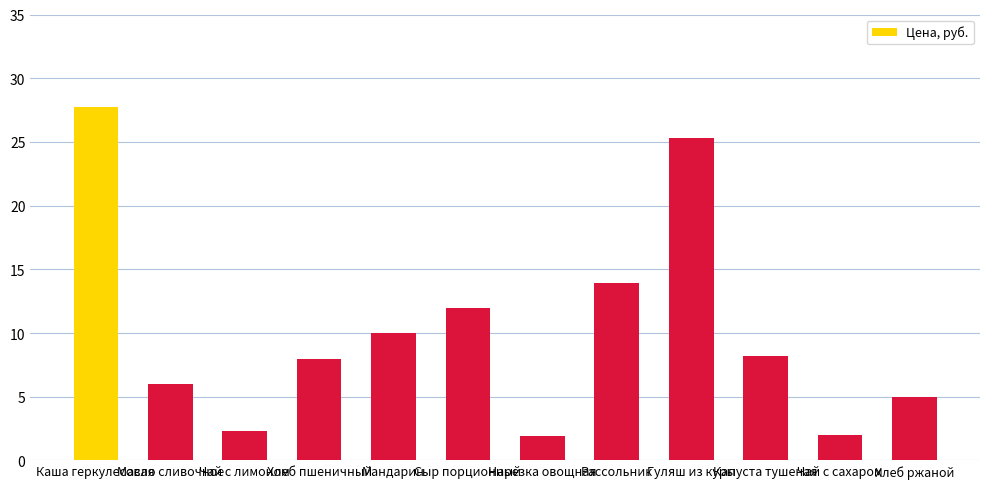

True or false: the data shows 27.7 at Каша геркулесовая.

True